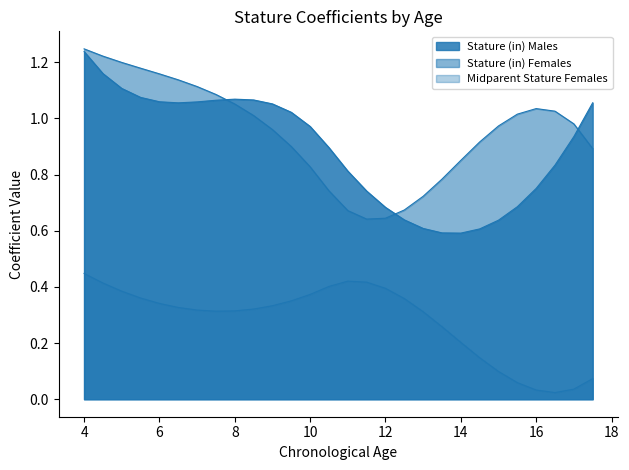

What is the total value across all series at 12.0?

1.7